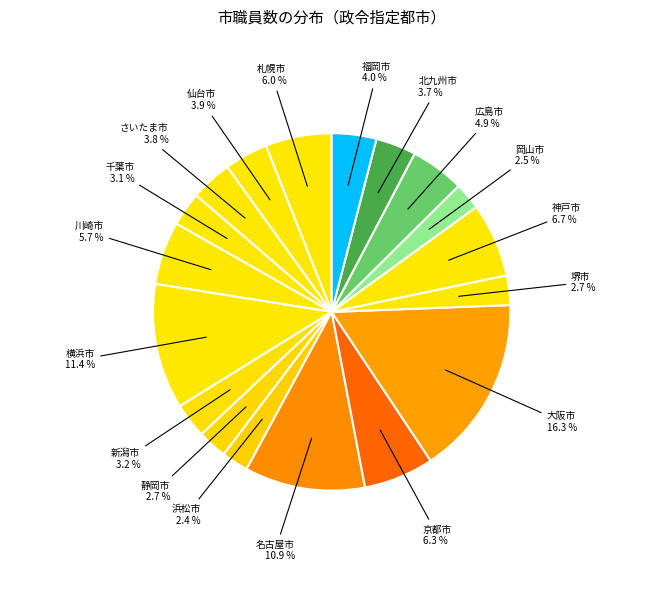

What portion of the pie excludes 千葉市?

96.9%